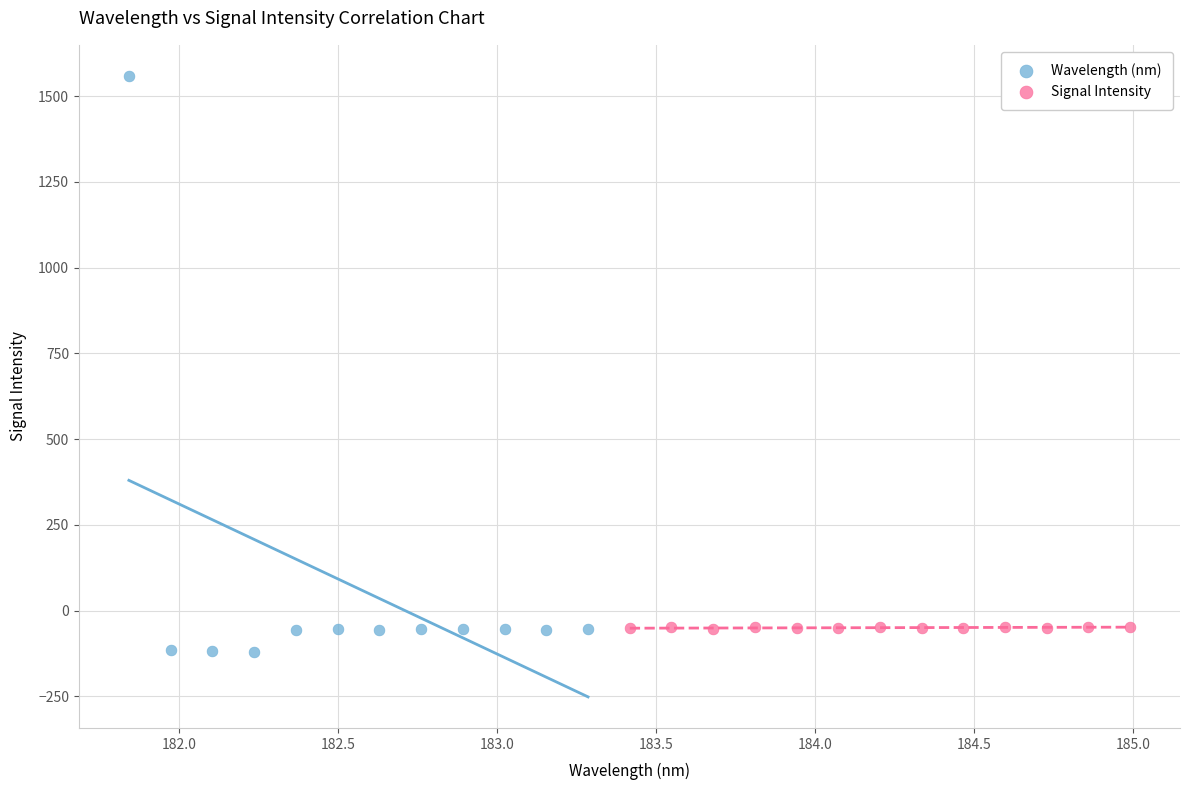

Which series has the widest spread of Y values?

Wavelength (nm)